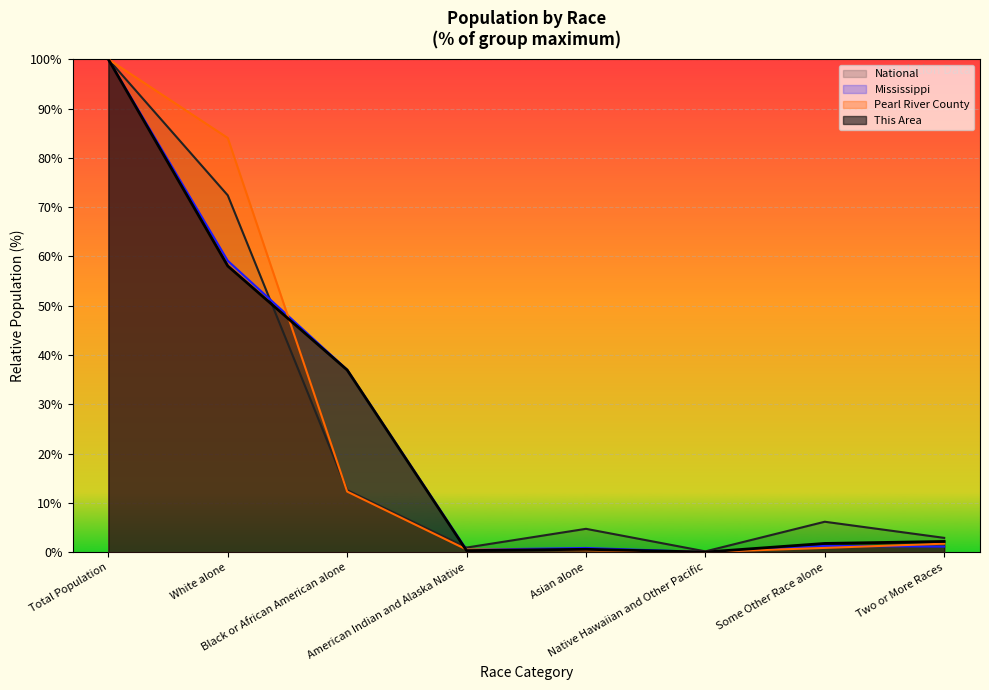

Rank the categories by National value from lowest to highest.

Native Hawaiian and Other Pacific, American Indian and Alaska Native, Two or More Races, Asian alone, Some Other Race alone, Black or African American alone, White alone, Total Population